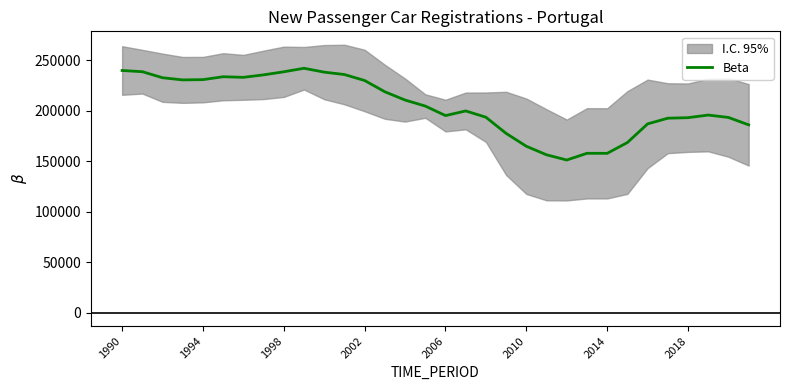

The value of Beta at 1994 is 389072.4. True or false?

False